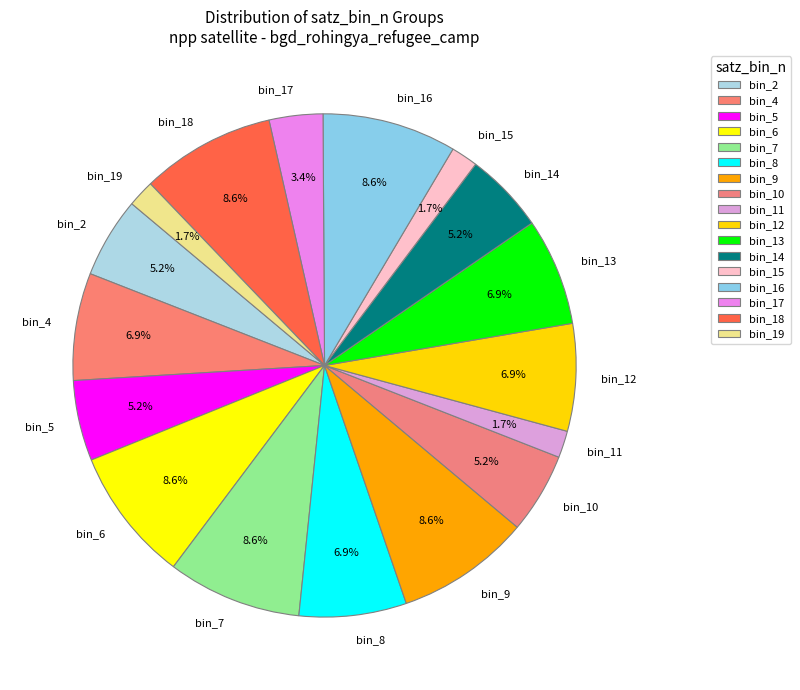

Between bin_2 and bin_16, which is larger?

bin_16